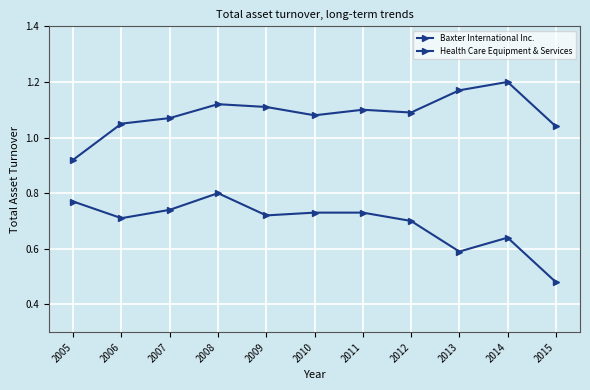

What value does the Health Care Equipment & Services series have at 2011?

1.1